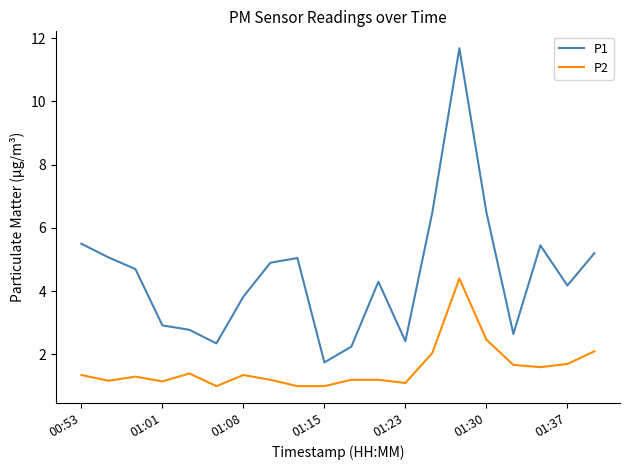

Rank the series by their average value, from highest to lowest.

P1, P2